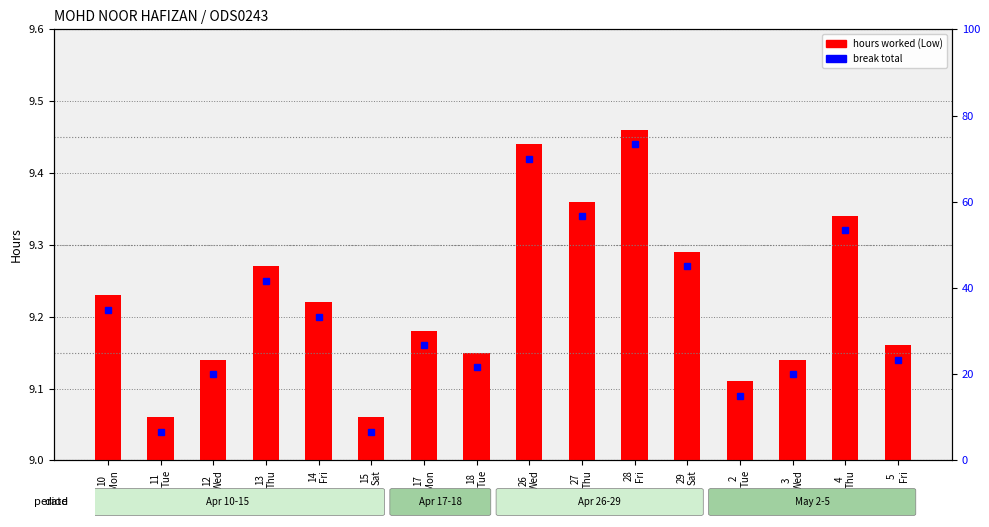

What is the difference between the maximum and minimum values?

0.4